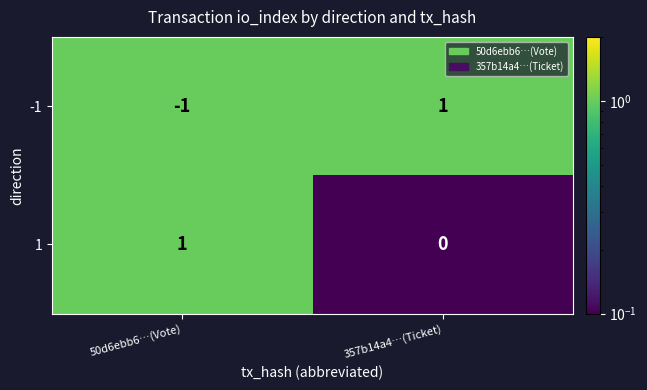

The value of -1 at 357b14a4…(Ticket) is 1. True or false?

True